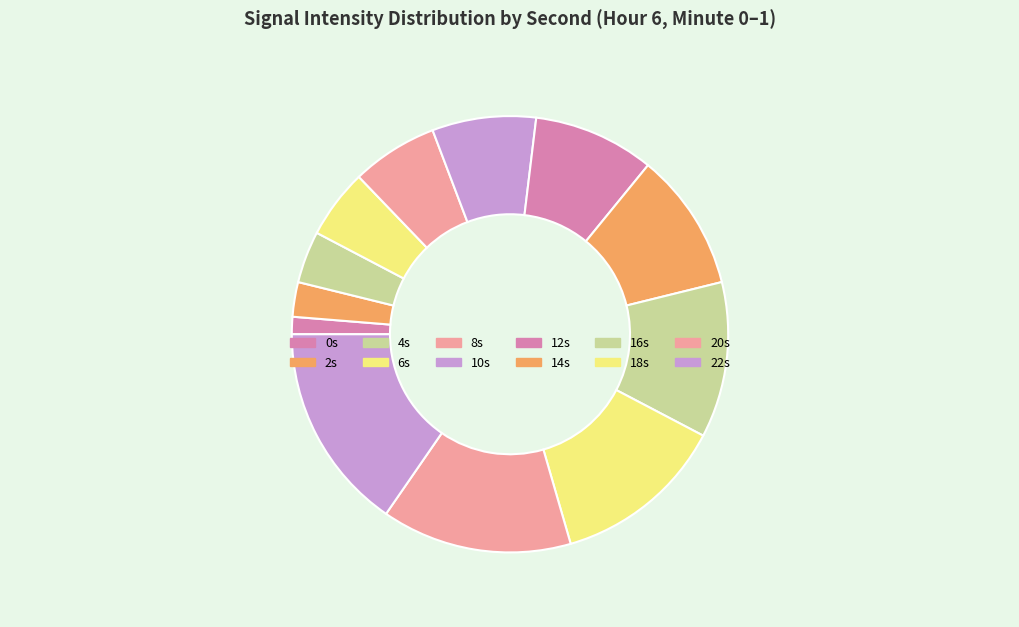

To the nearest percent, what is the average slice percentage?

8%